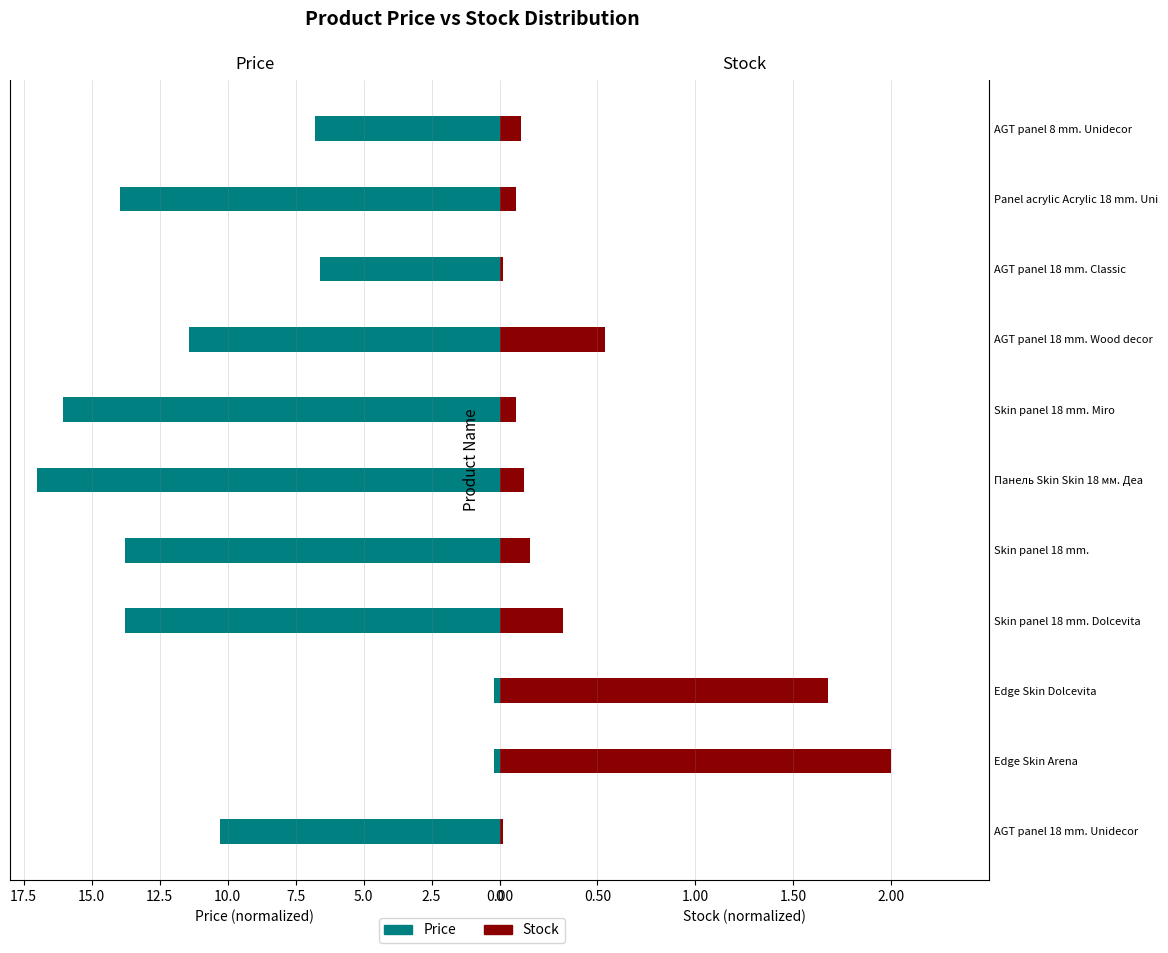

The Stock series shows 2.0 at Edge Skin Arena. True or false?

True